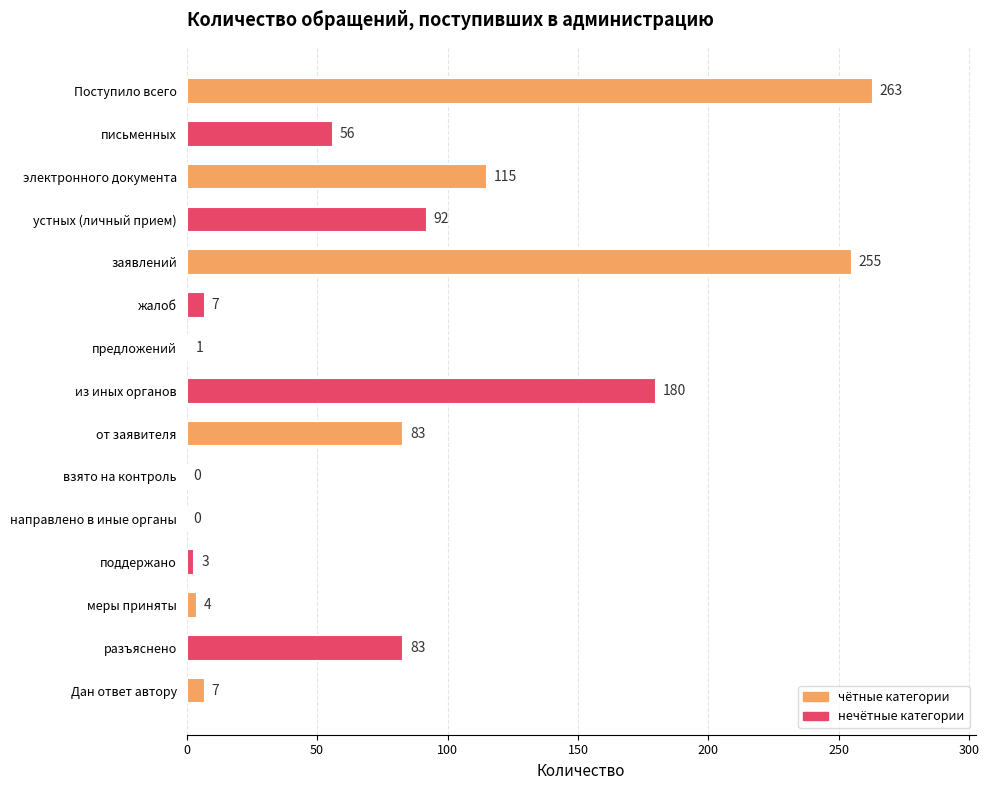

Is it true that the value at заявлений is 360?

False